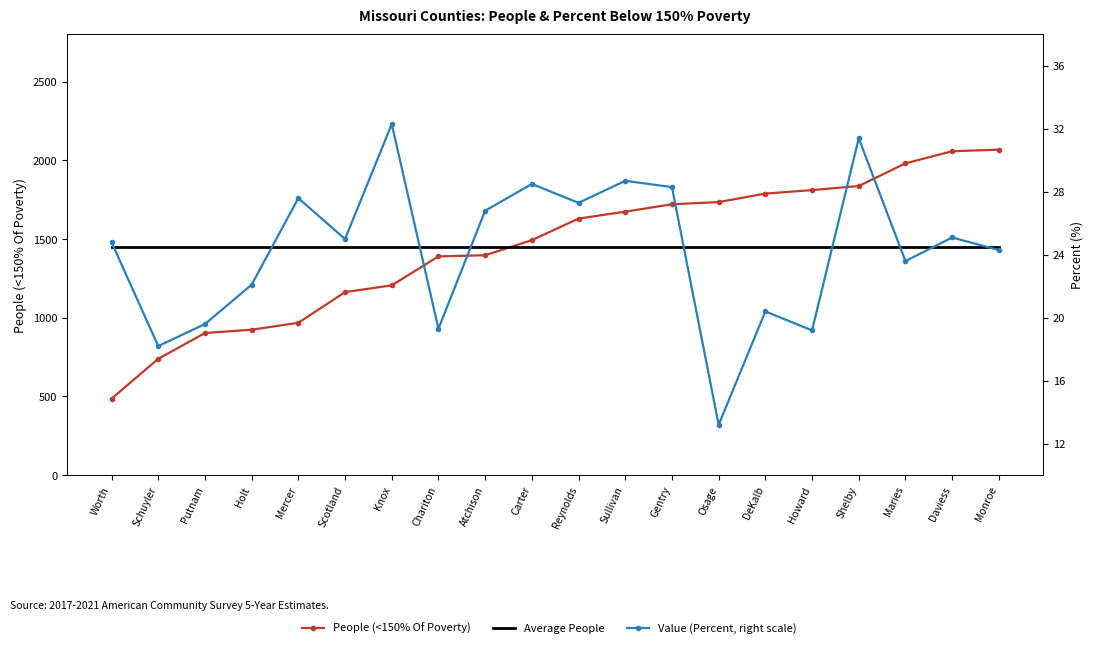

Is this an area chart (filled region under the line)?

No